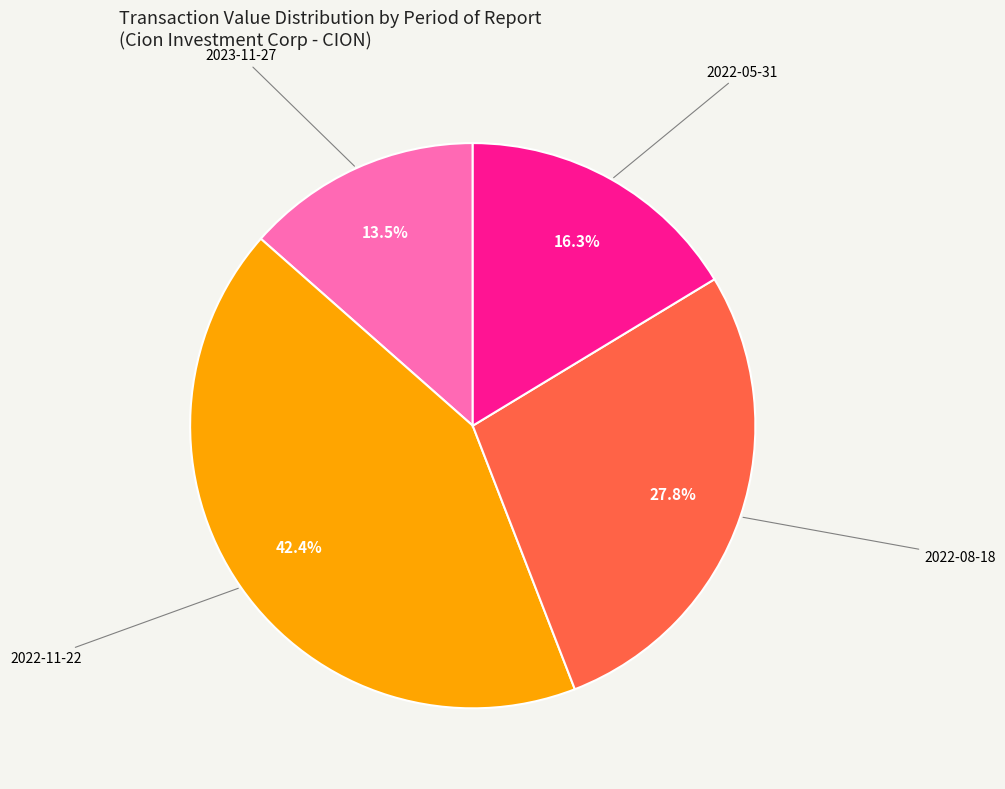

Is there a majority slice in this chart?

No